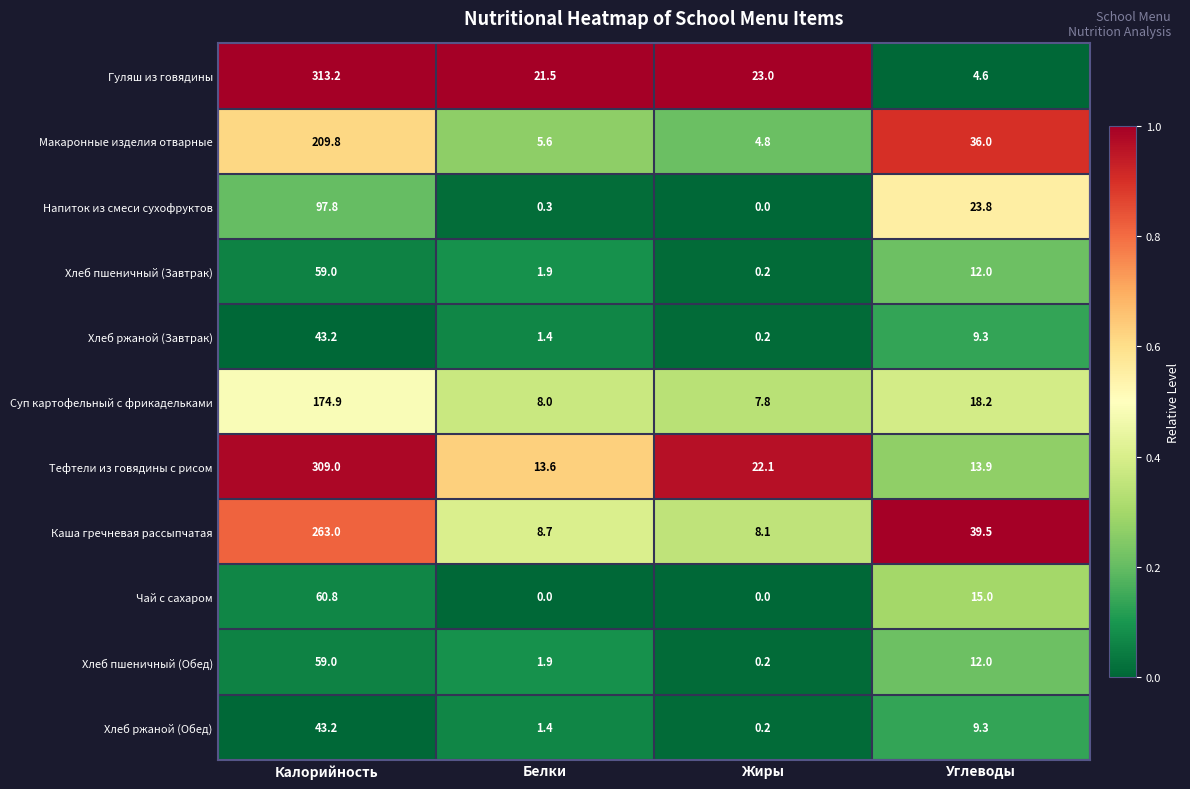

At which label does Суп картофельный с фрикадельками first exceed 18?

Калорийность